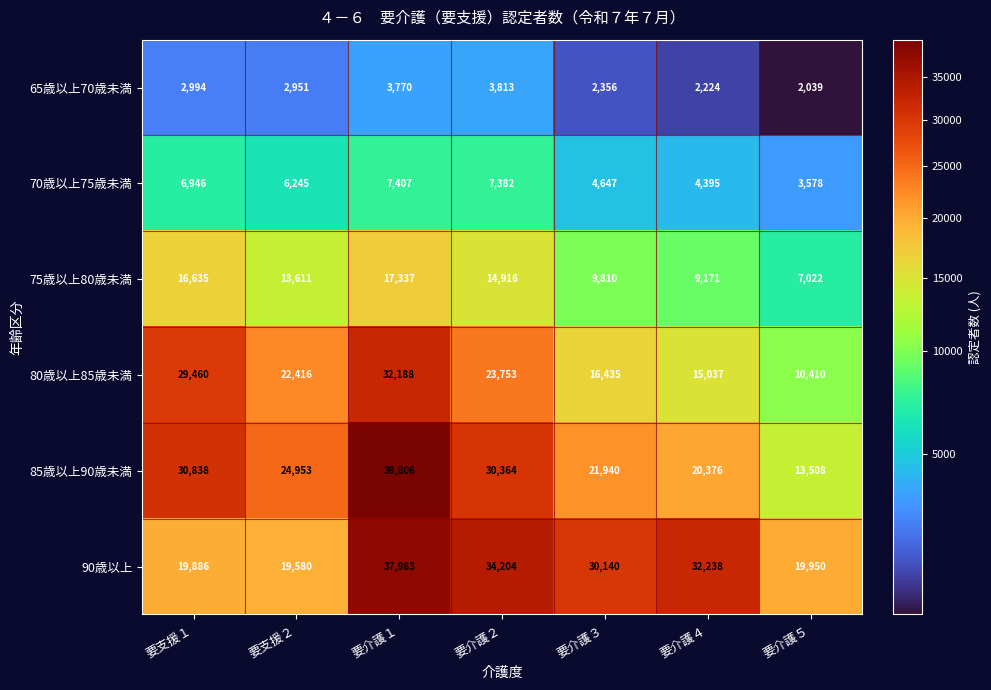

What is the sum of the 80歳以上85歳未満 values at 要支援１ and 要介護５?

39870